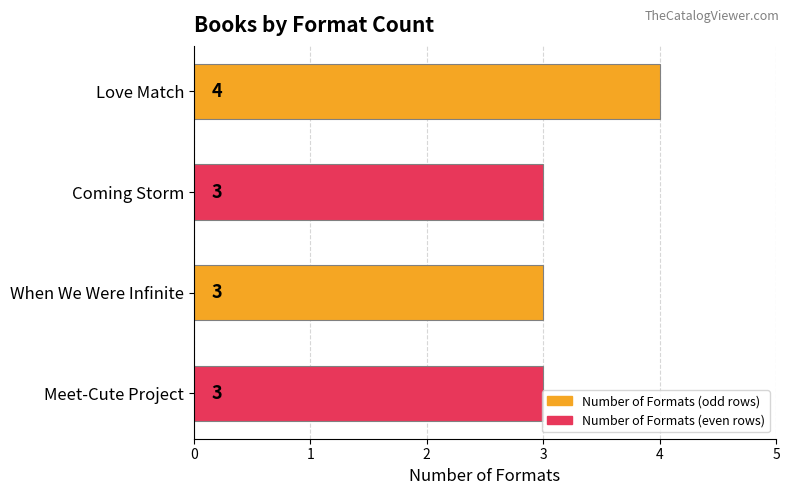

The value at When We Were Infinite is 5. True or false?

False